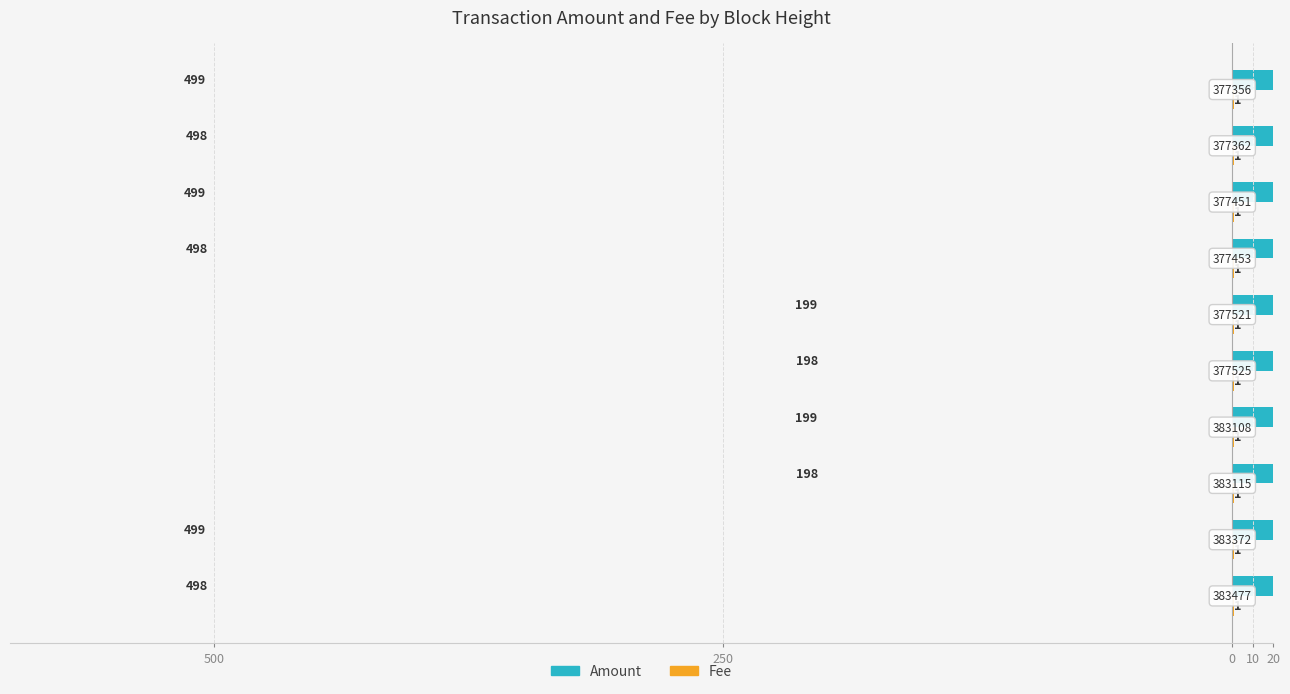

How many bars are there in each group?

2